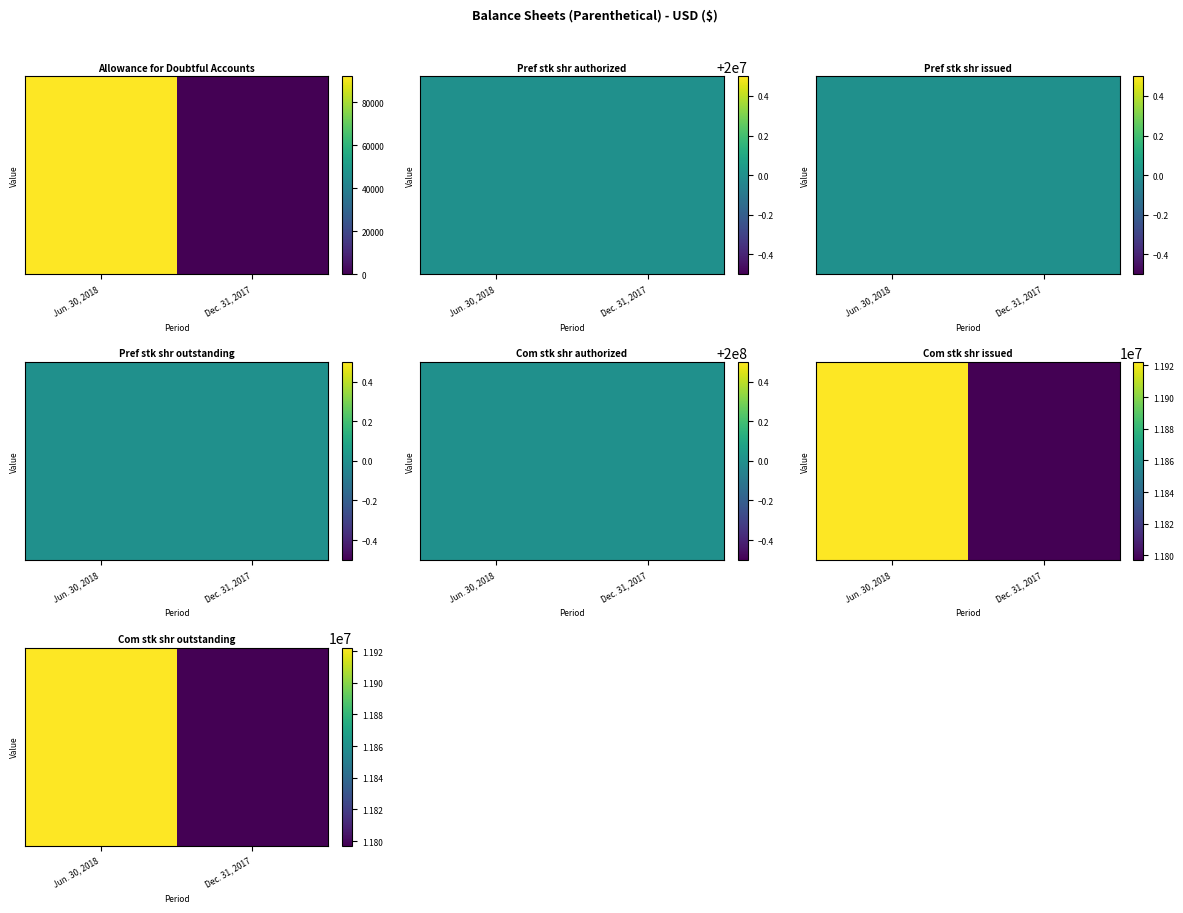

What is the approximate value at Jun. 30, 2018, to the nearest 10?

11922230